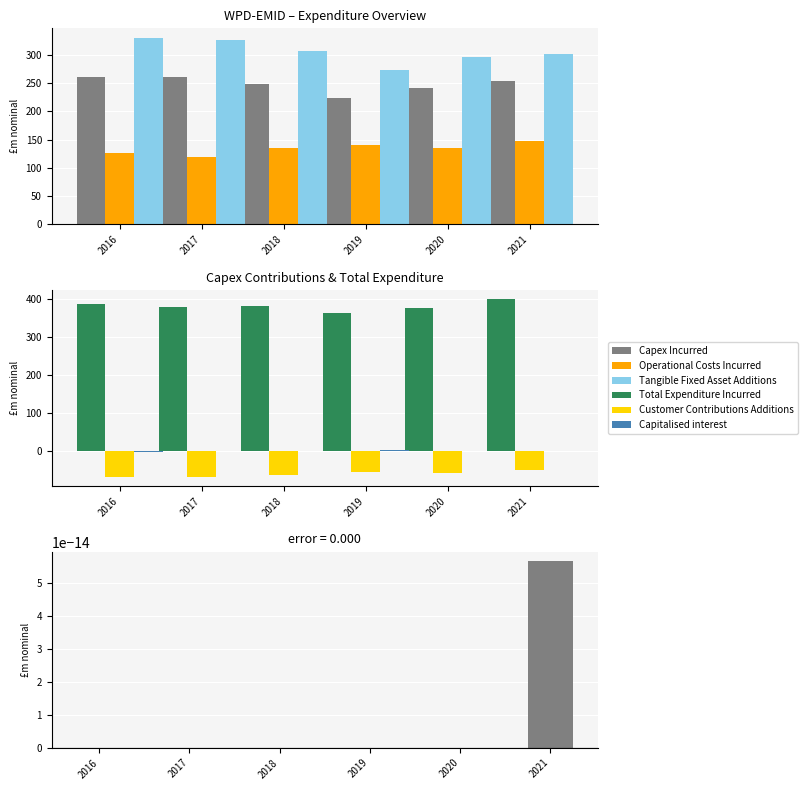

What is the lowest value of the Capex Incurred series?

224.6